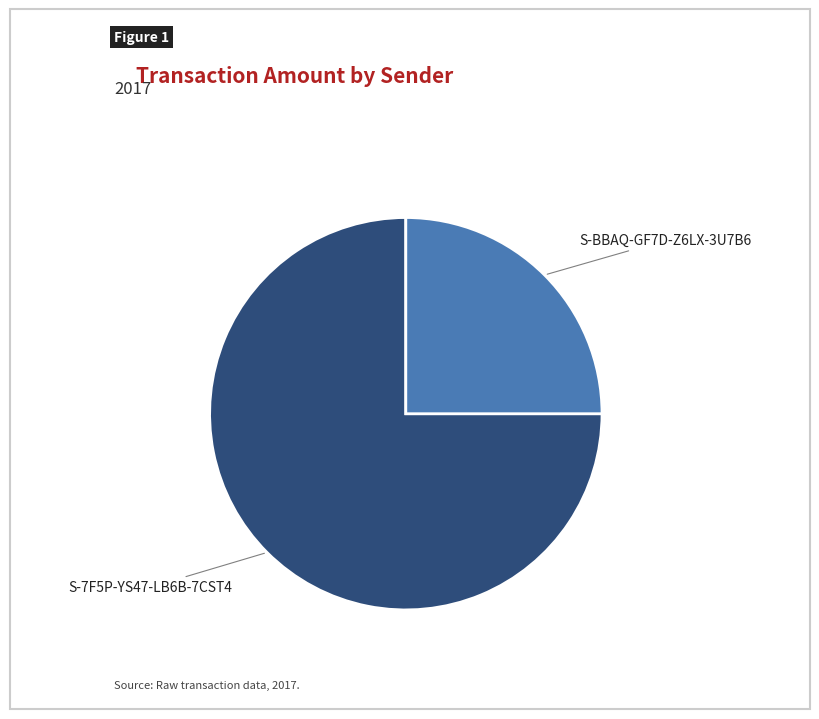

Is it true that S-BBAQ-GF7D-Z6LX-3U7B6 is 25% of the pie?

True